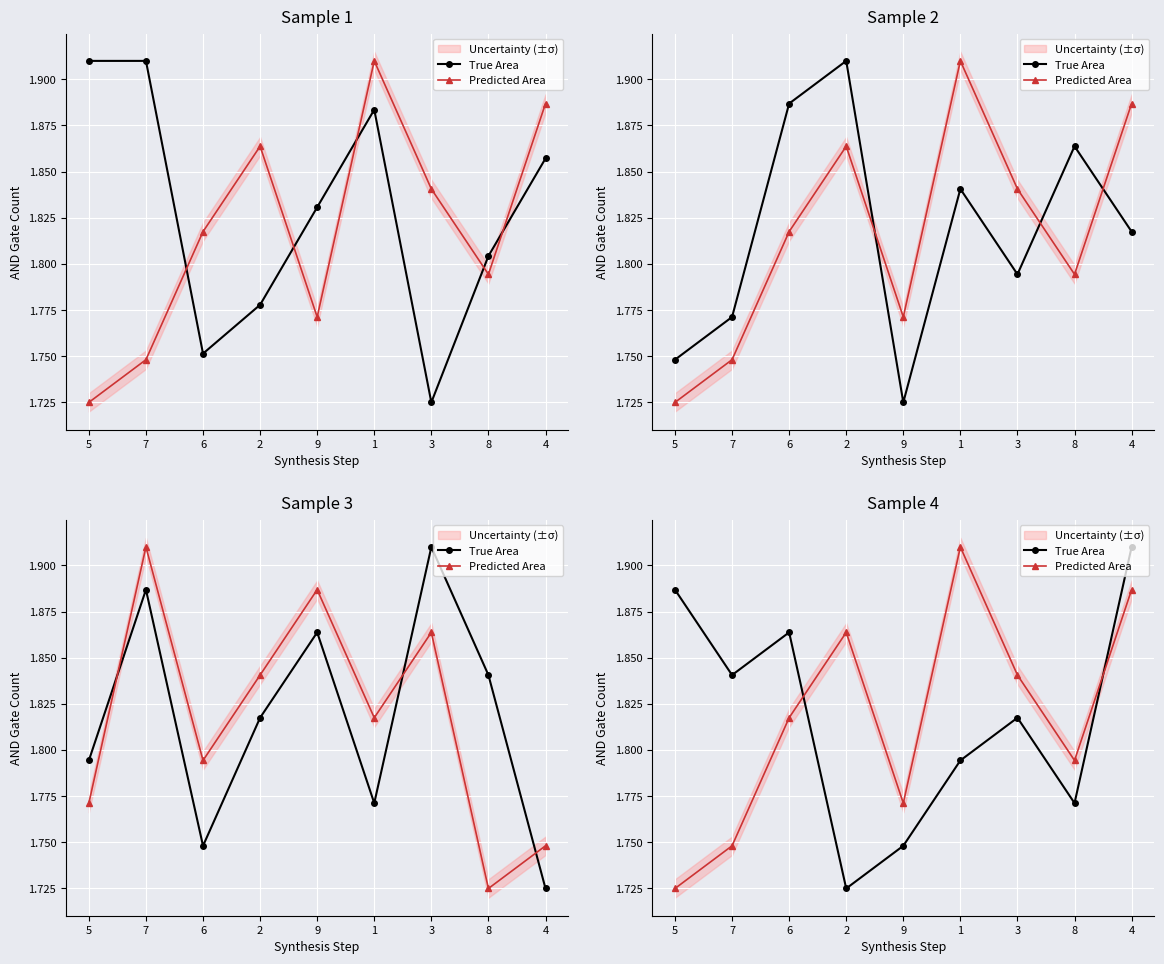

Is this an area chart (filled region under the line)?

No